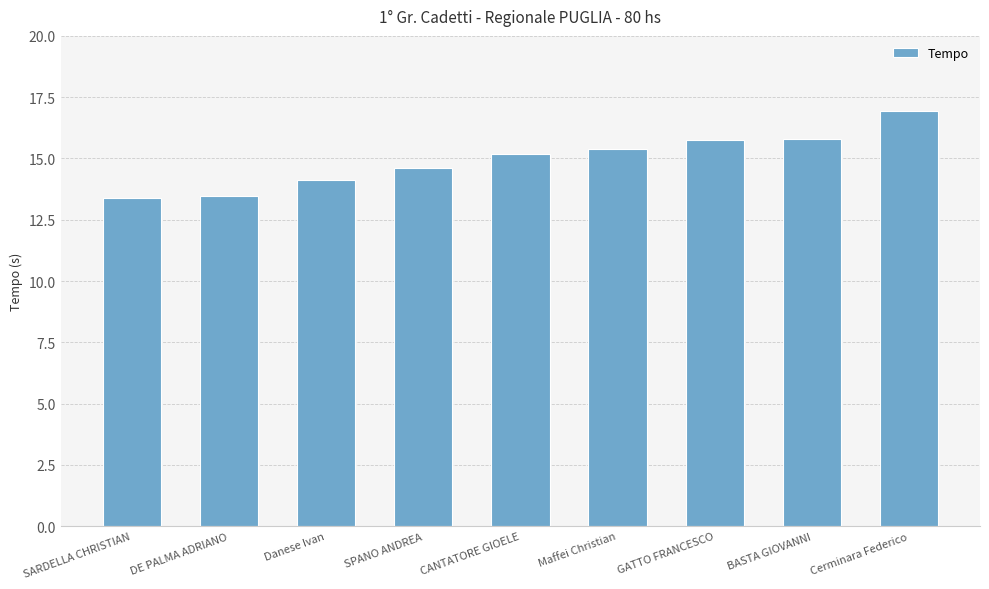

The value at Maffei Christian is 15.4. True or false?

True